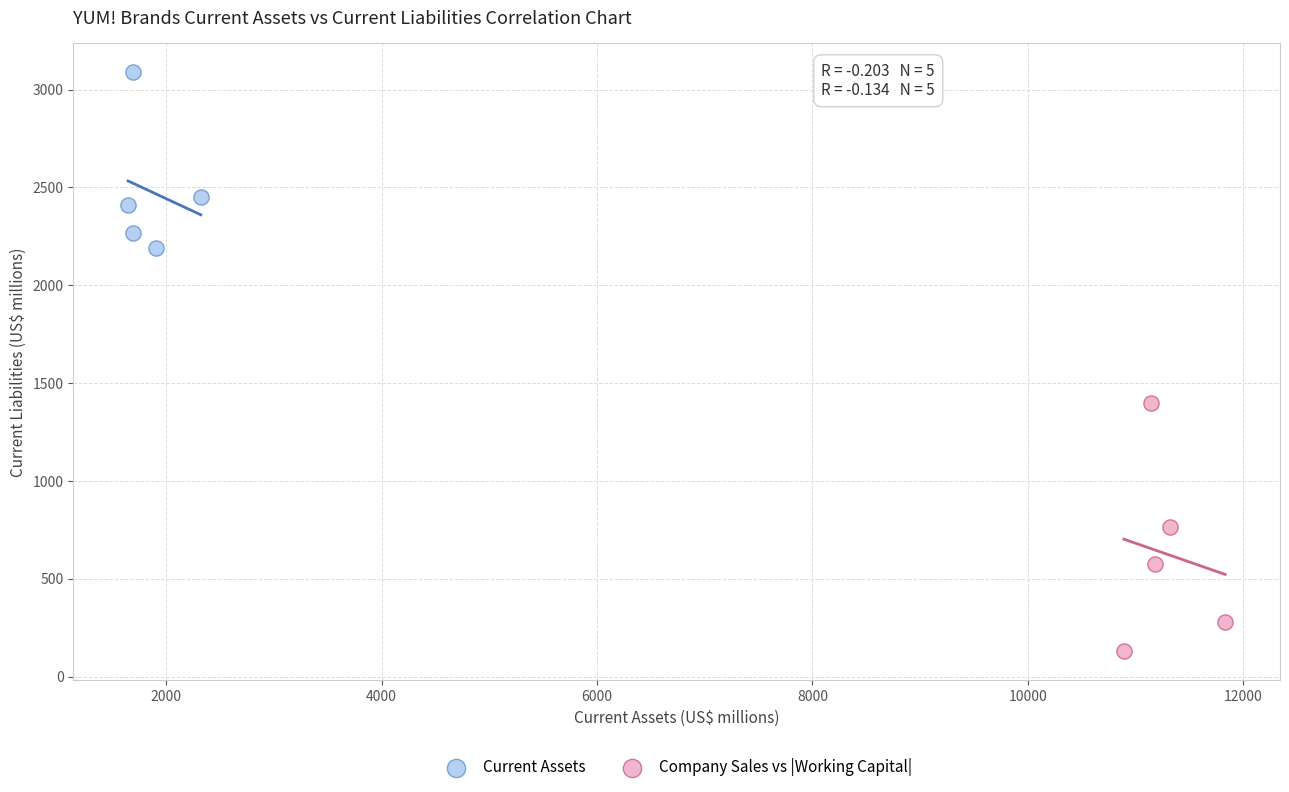

Which series reaches the maximum Y coordinate?

Current Assets